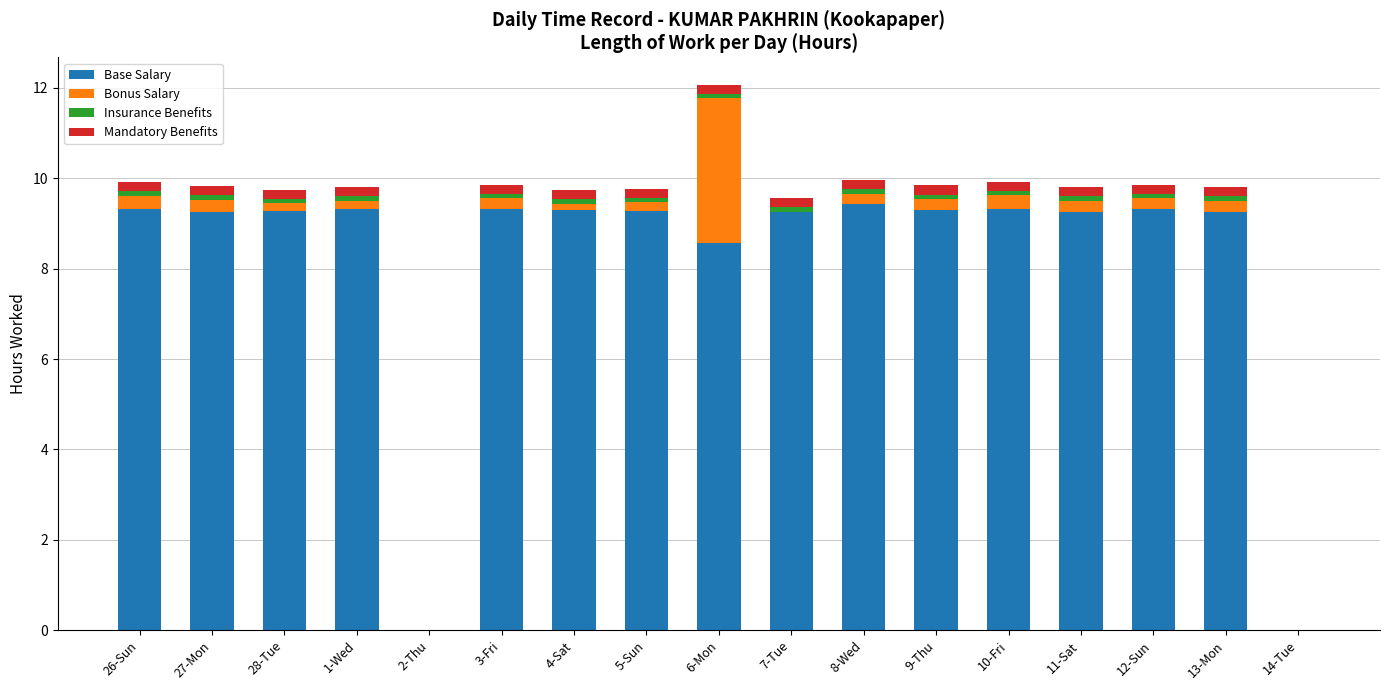

At which category is the sum across all series the highest?

6-Mon